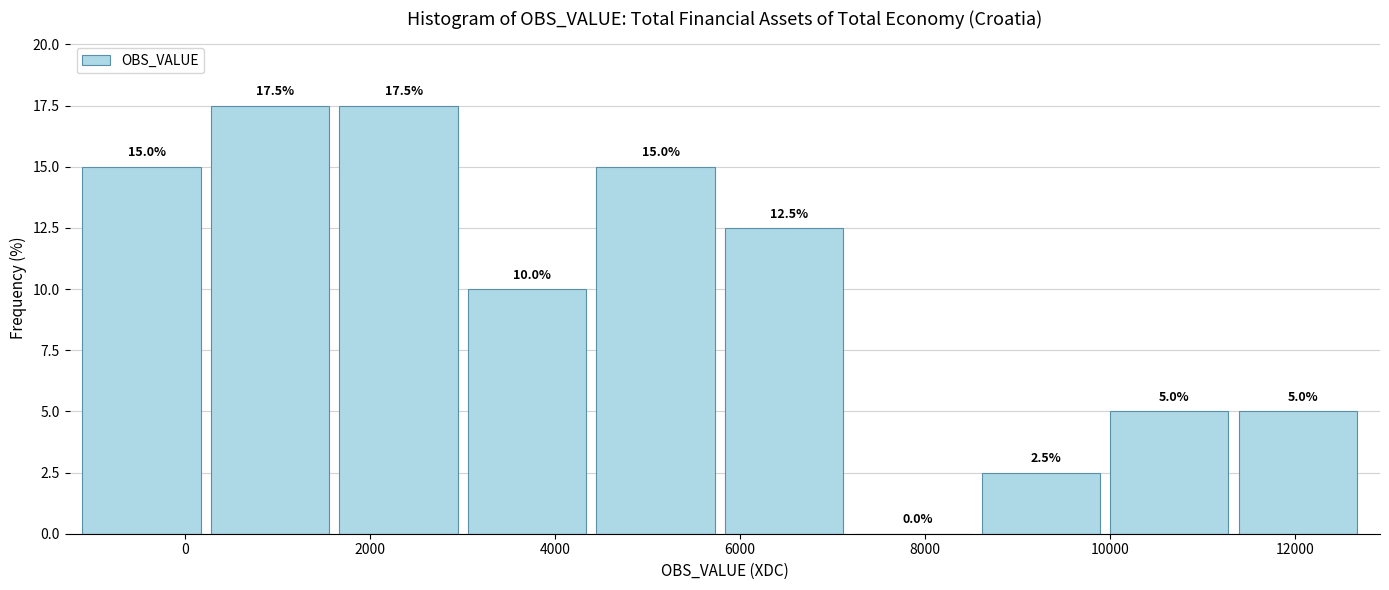

What is the height of the bar covering 5800 to 7200 on the x-axis? The bar edges are not printed on the chart, so give them approximately, as read against the axis.

12.5